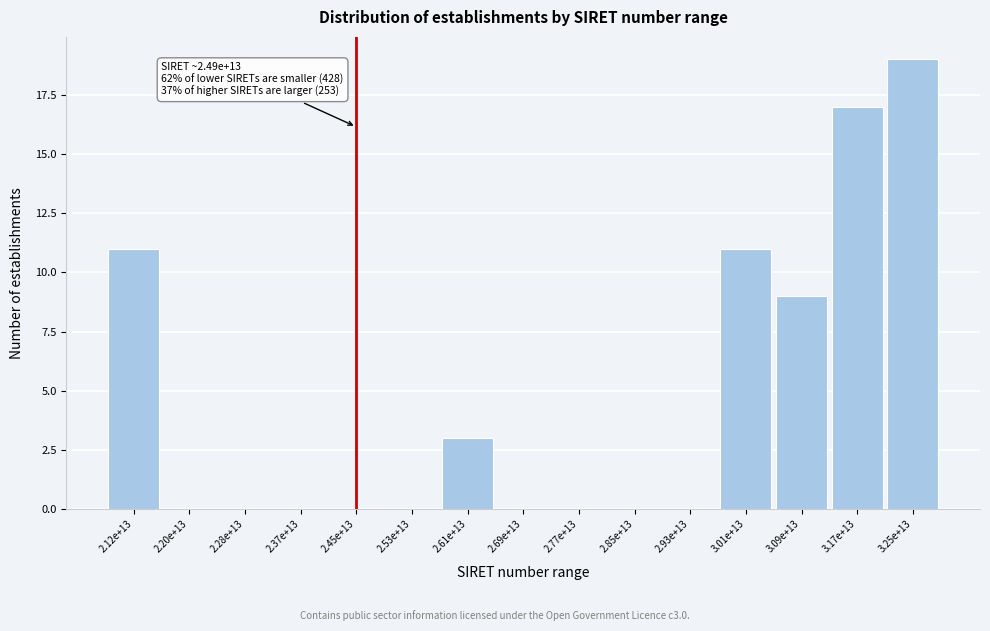

Reading left to right, transcribe all the data shown in this chart.

2.12e+13=11	2.20e+13=0	2.28e+13=0	2.37e+13=0	2.45e+13=0	2.53e+13=0	2.61e+13=3	2.69e+13=0	2.77e+13=0	2.85e+13=0	2.93e+13=0	3.01e+13=11	3.09e+13=9	3.17e+13=17	3.25e+13=19